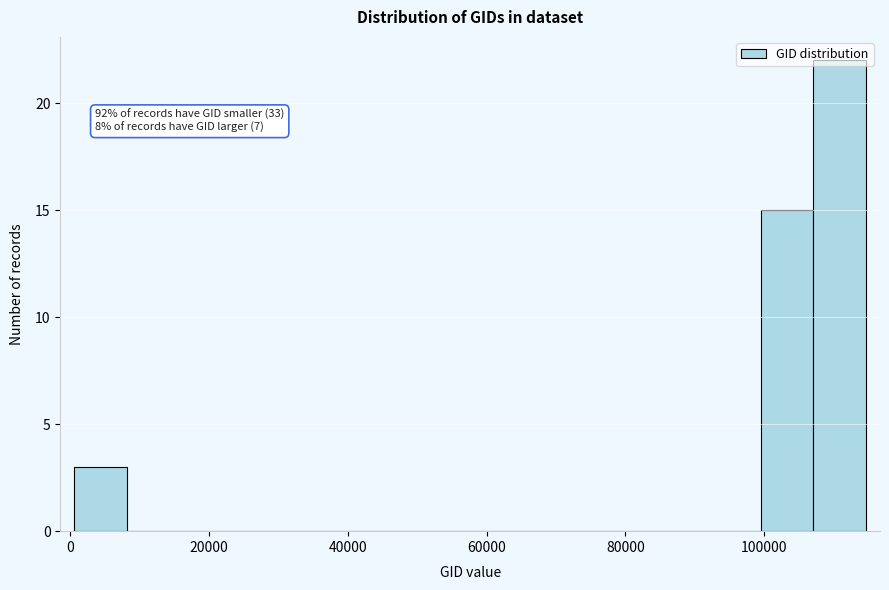

Read against the x-axis, roughly where is the centre of the tallest bar?

110000